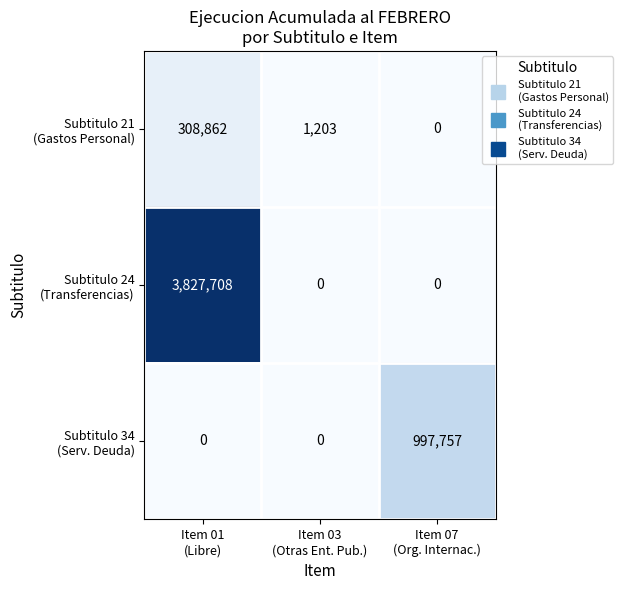

How many data points does each series have?

3